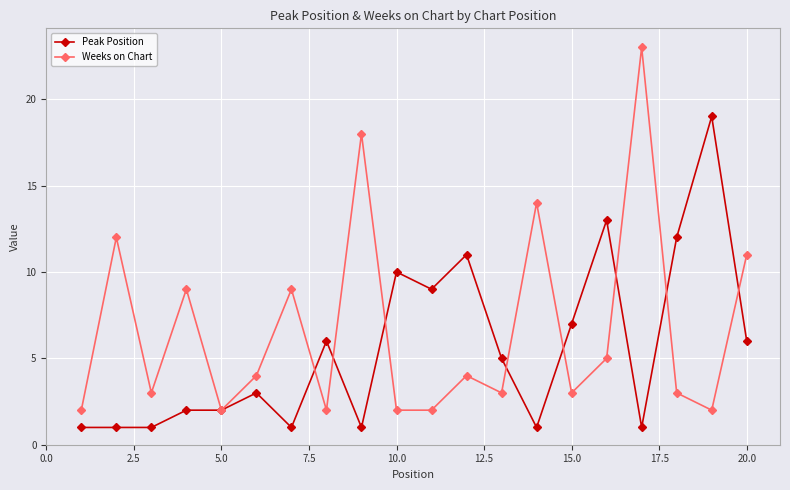

What is the value of the Weeks on Chart point at the 16th from the left?

5